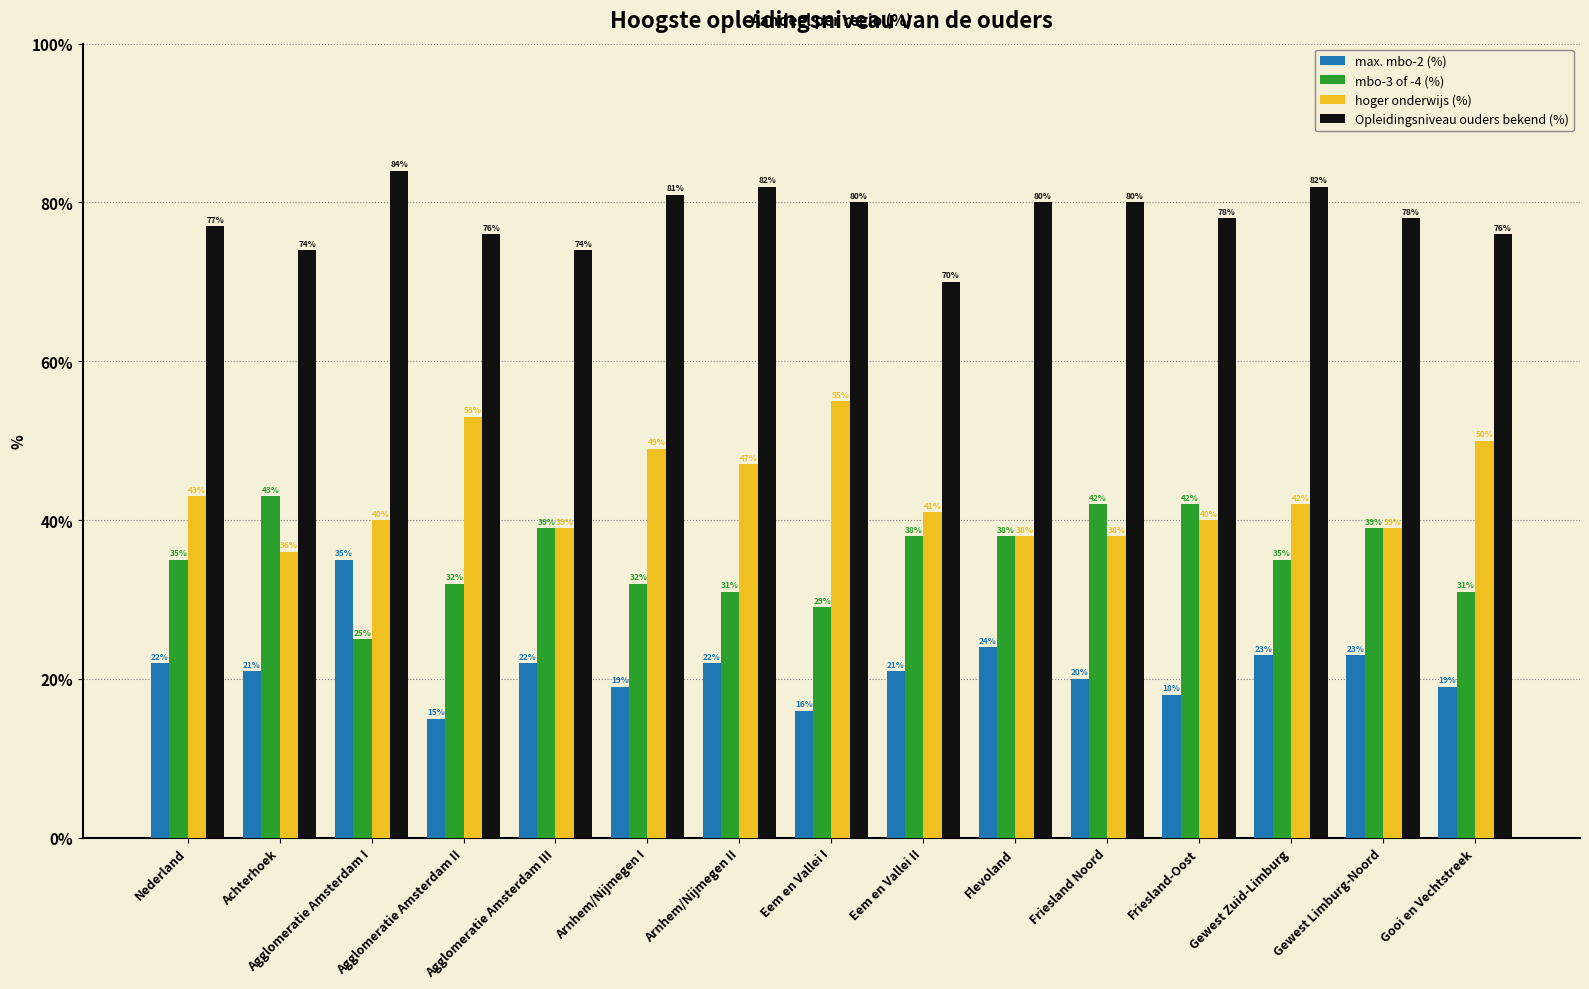

What is the minimum value shown in the chart?

15